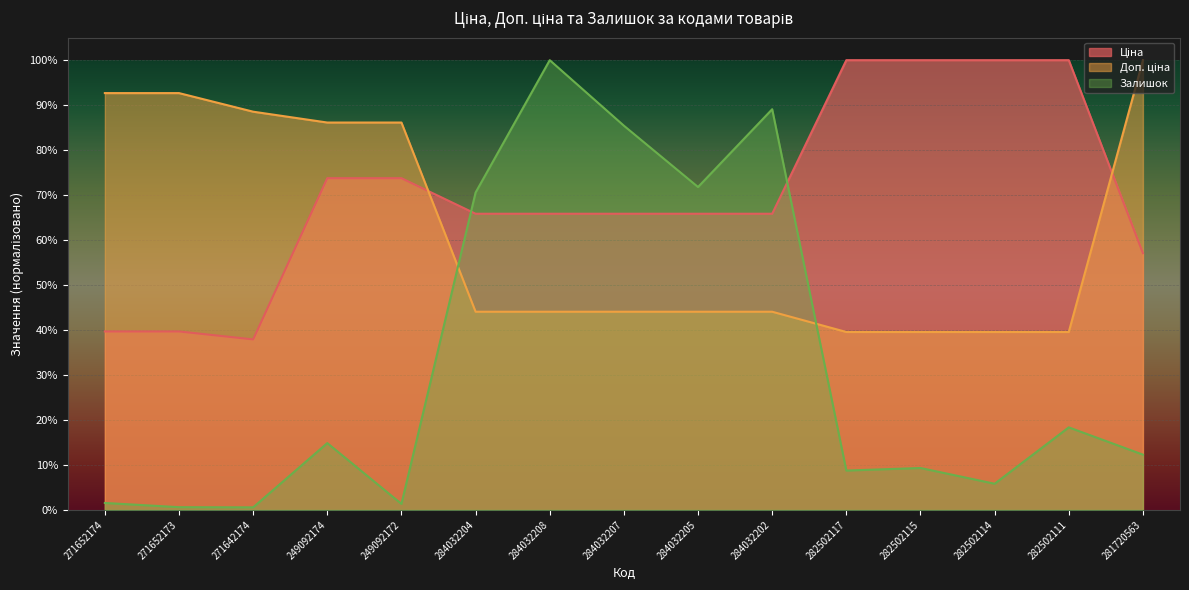

What is the label of the 12th point from the left?

282502115